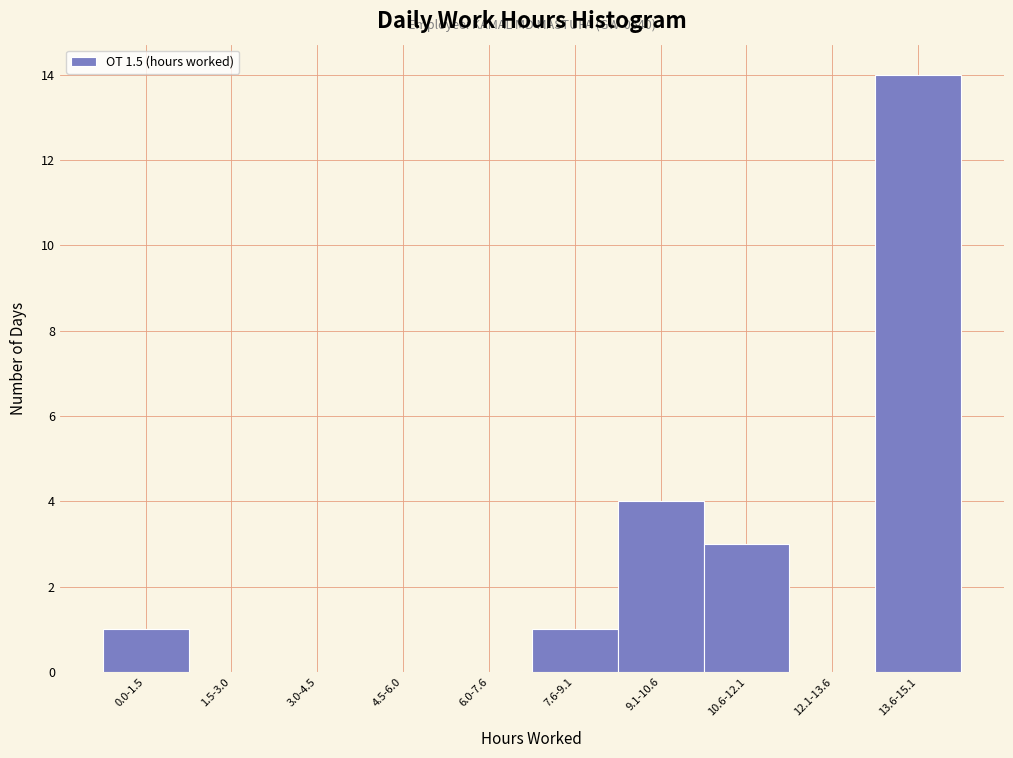

Reading left to right, list all the values displayed in this chart.

0.0-1.5=1	1.5-3.0=0	3.0-4.5=0	4.5-6.0=0	6.0-7.6=0	7.6-9.1=1	9.1-10.6=4	10.6-12.1=3	12.1-13.6=0	13.6-15.1=14